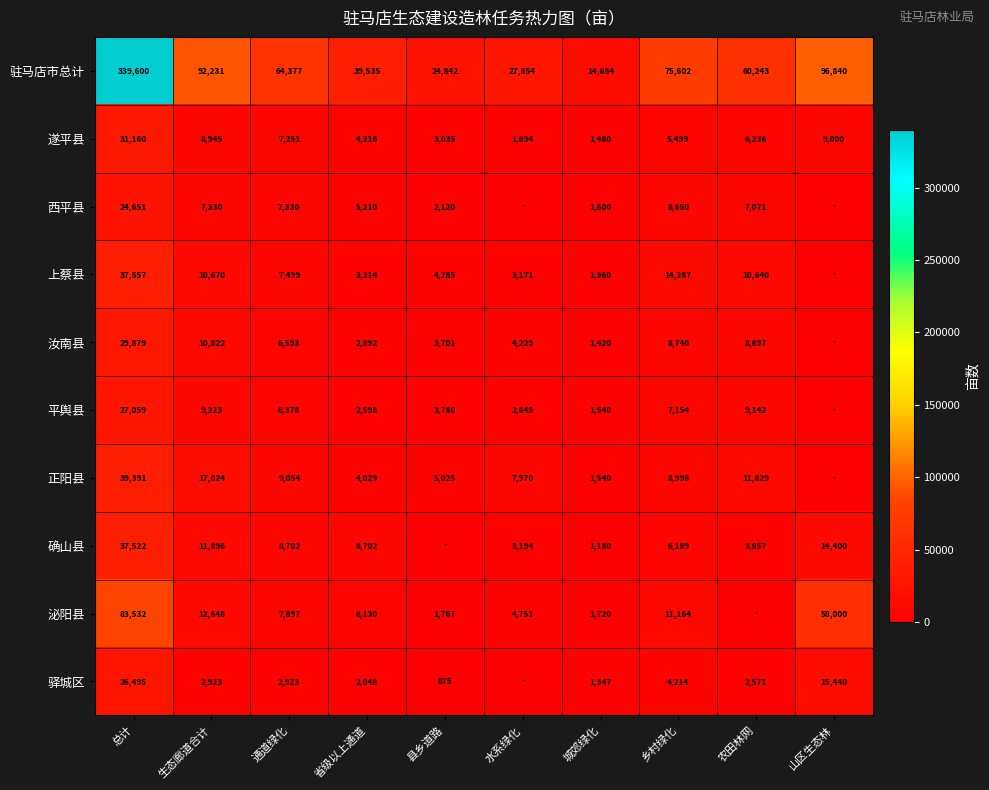

What is the spread (max minus min) of values at 总计?

314949